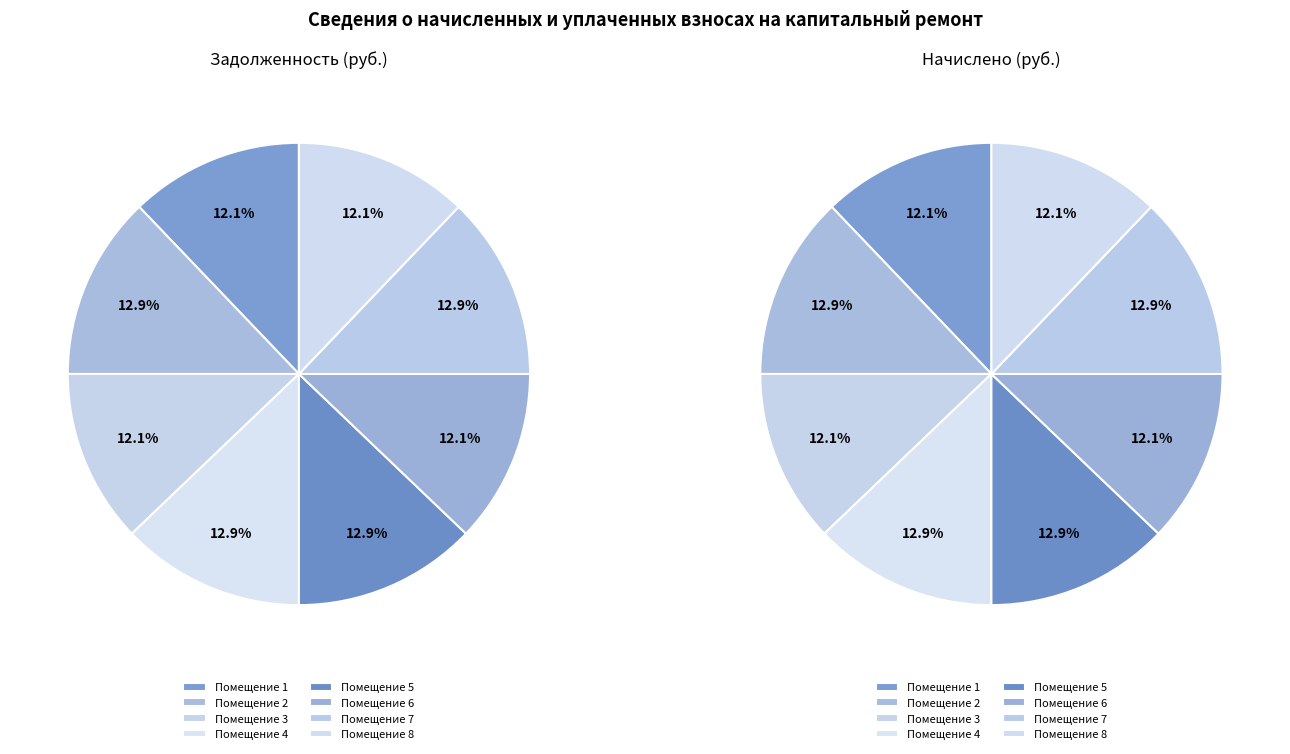

What percentage is the 5 slice, to the nearest percent?

13%